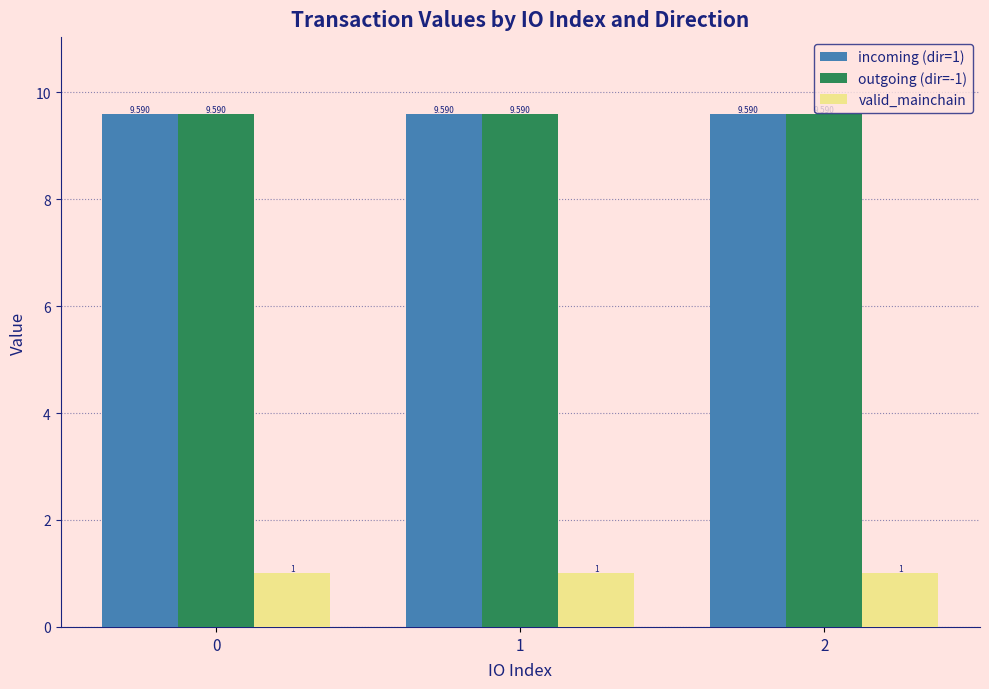

What is the difference between the highest and lowest values at 0?

8.6